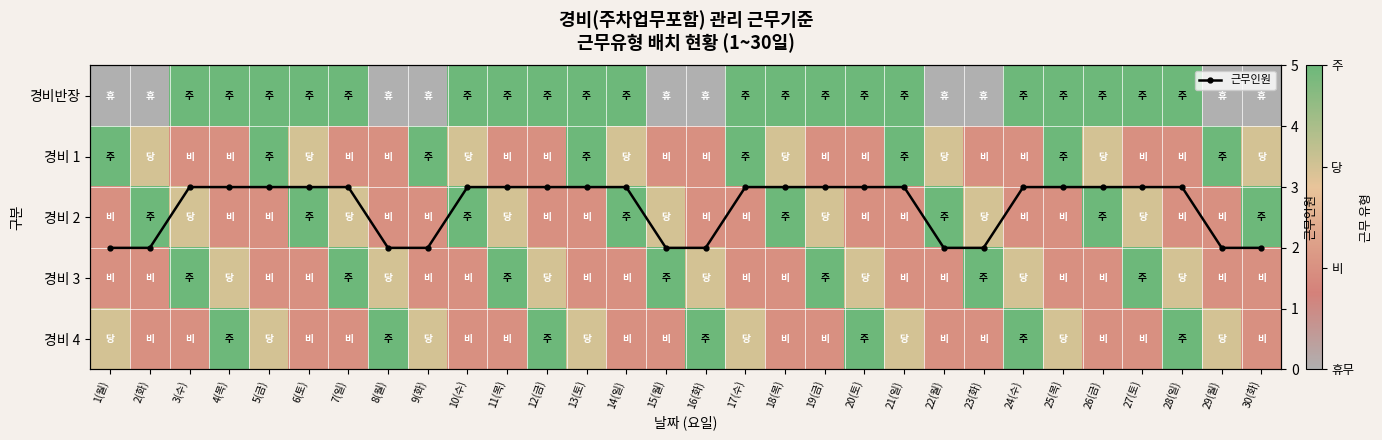

What is the maximum value for 근무인원?

3